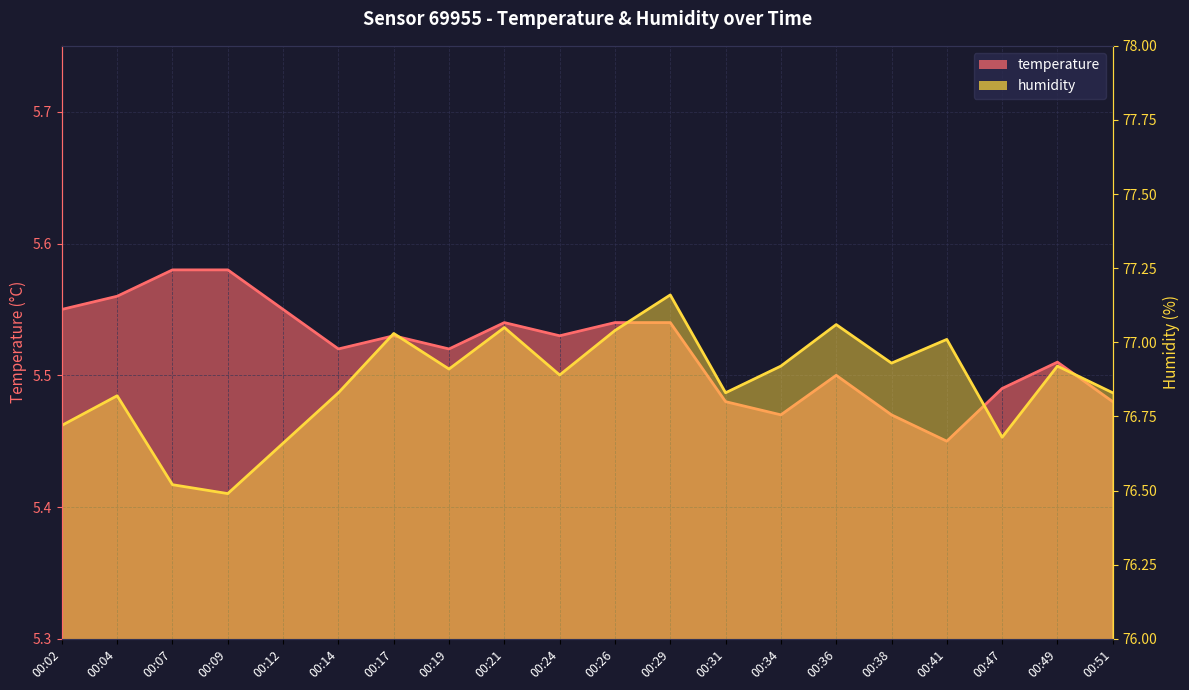

Count the temperature values in the range 5 to 6.

20